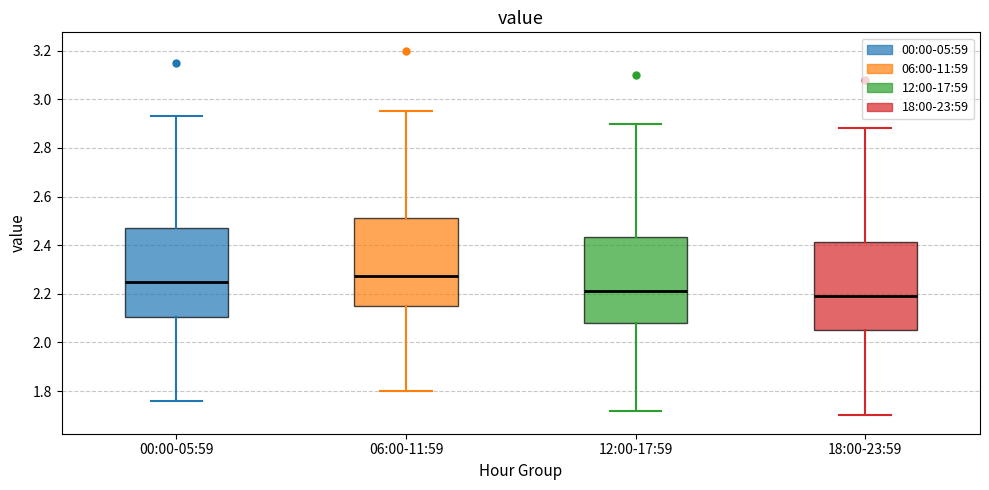

Where does the median line of the box for 12:00-17:59 sit on the y-axis? The values are not printed on the chart, so give them approximately, as read against the axis.

2.22